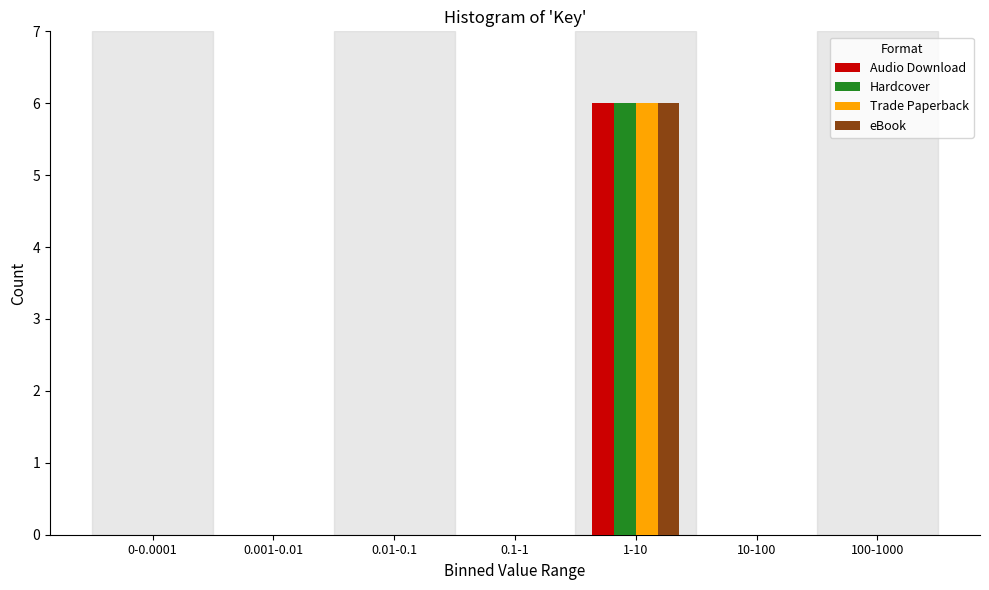

Reading left to right, extract all data points from this chart.

Audio Download: 0-0.0001=0	0.001-0.01=0	0.01-0.1=0	0.1-1=0	1-10=6	10-100=0	100-1000=0
Hardcover: 0-0.0001=0	0.001-0.01=0	0.01-0.1=0	0.1-1=0	1-10=6	10-100=0	100-1000=0
Trade Paperback: 0-0.0001=0	0.001-0.01=0	0.01-0.1=0	0.1-1=0	1-10=6	10-100=0	100-1000=0
eBook: 0-0.0001=0	0.001-0.01=0	0.01-0.1=0	0.1-1=0	1-10=6	10-100=0	100-1000=0